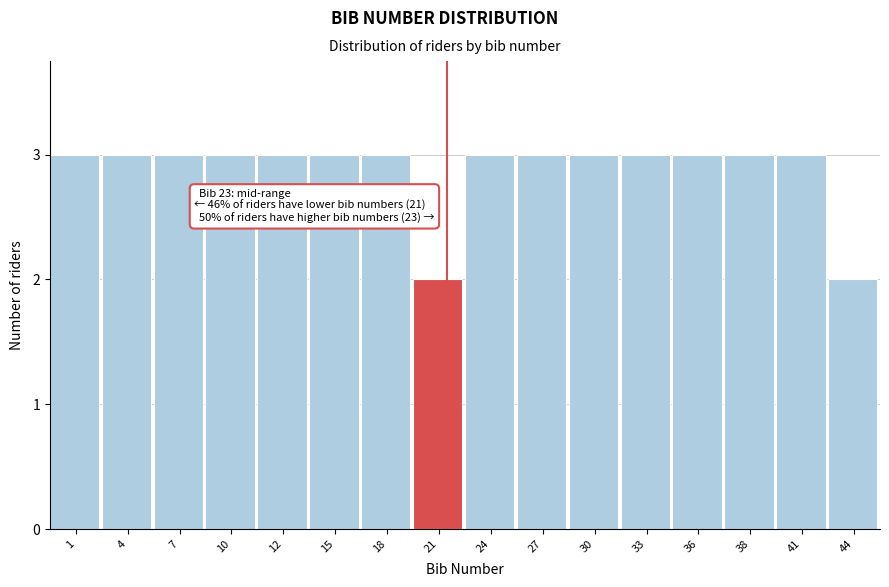

Reading right to left, list all the values displayed in this chart.

44=2	41=3	38=3	36=3	33=3	30=3	27=3	24=3	21=2	18=3	15=3	12=3	10=3	7=3	4=3	1=3